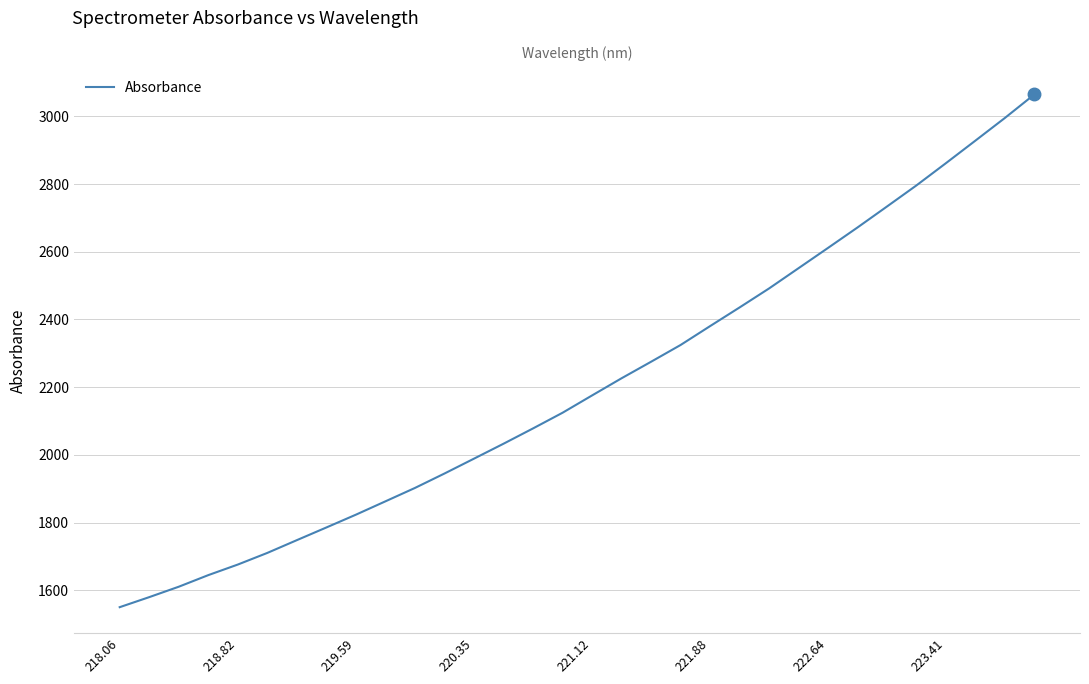

What is the difference between the maximum and minimum values?

1514.3